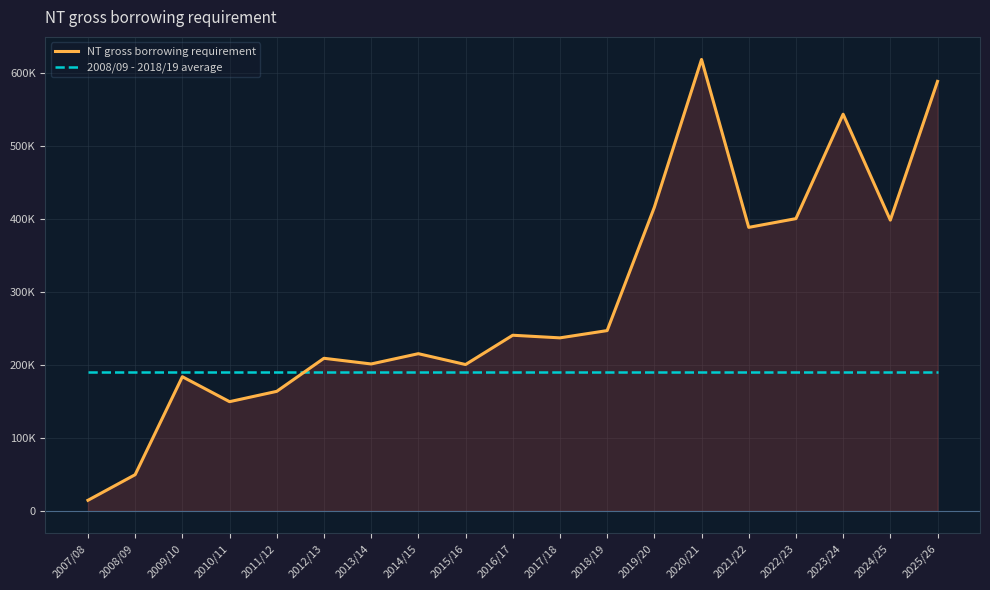

What is the value of the 2008/09 - 2018/19 average point at the 17th from the left?

190611.2